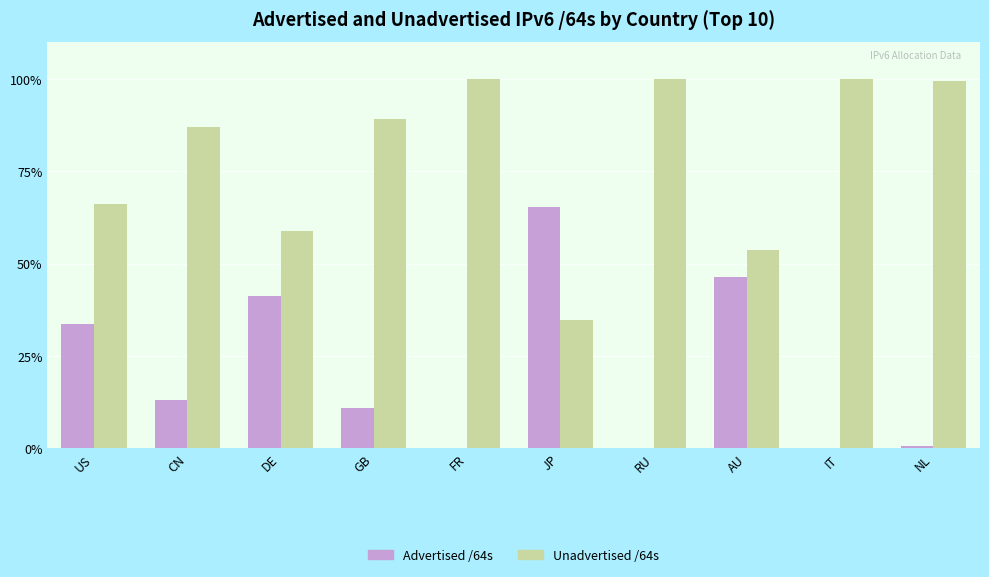

Where is Advertised /64s nearest to the value 32?

US